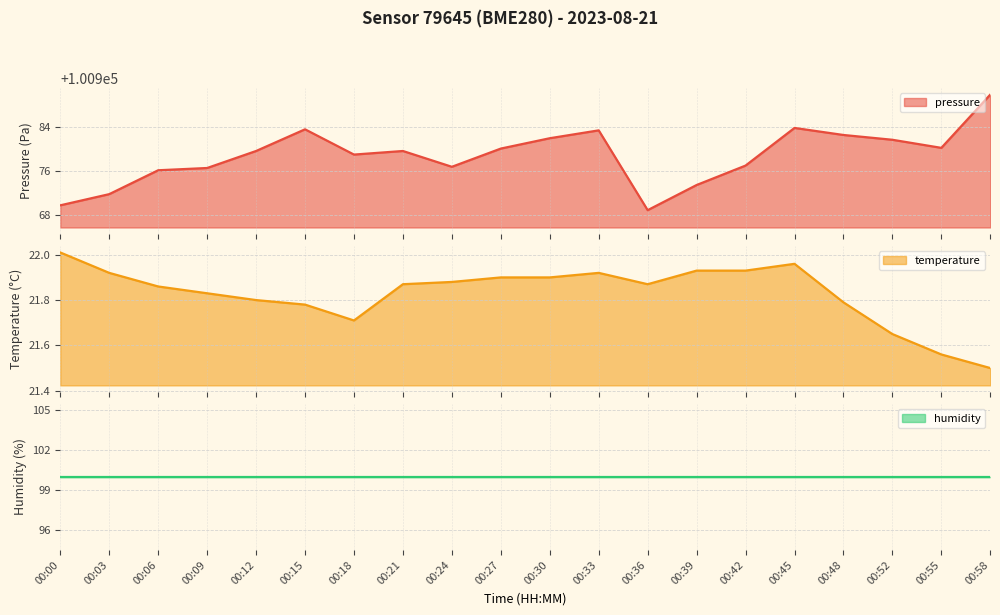

What is the sum of all temperature values?

436.6